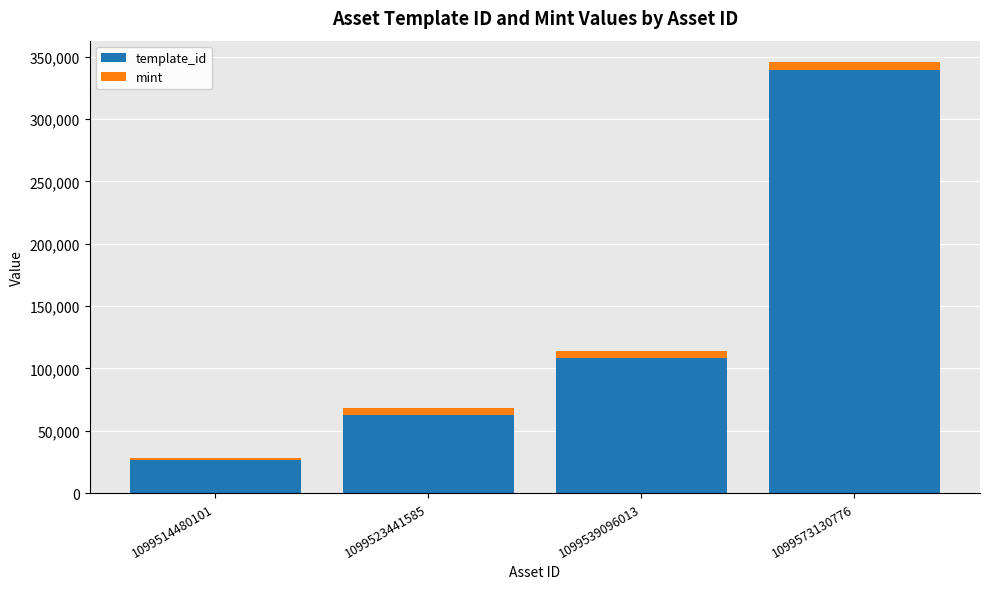

List the labels in order of template_id value, largest first.

1099573130776, 1099539096013, 1099523441585, 1099514480101